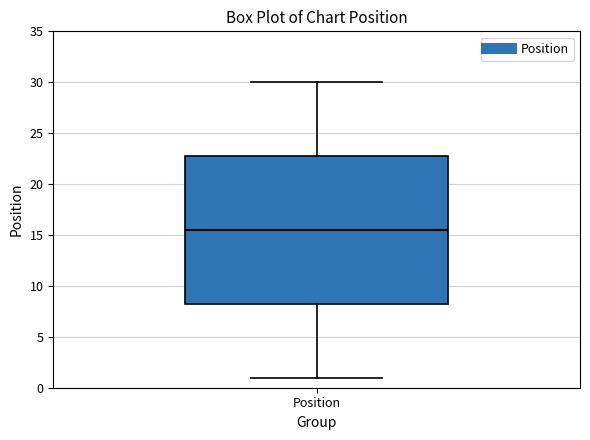

Where does the median line of the box for Position sit on the y-axis? The values are not printed on the chart, so give them approximately, as read against the axis.

15.5